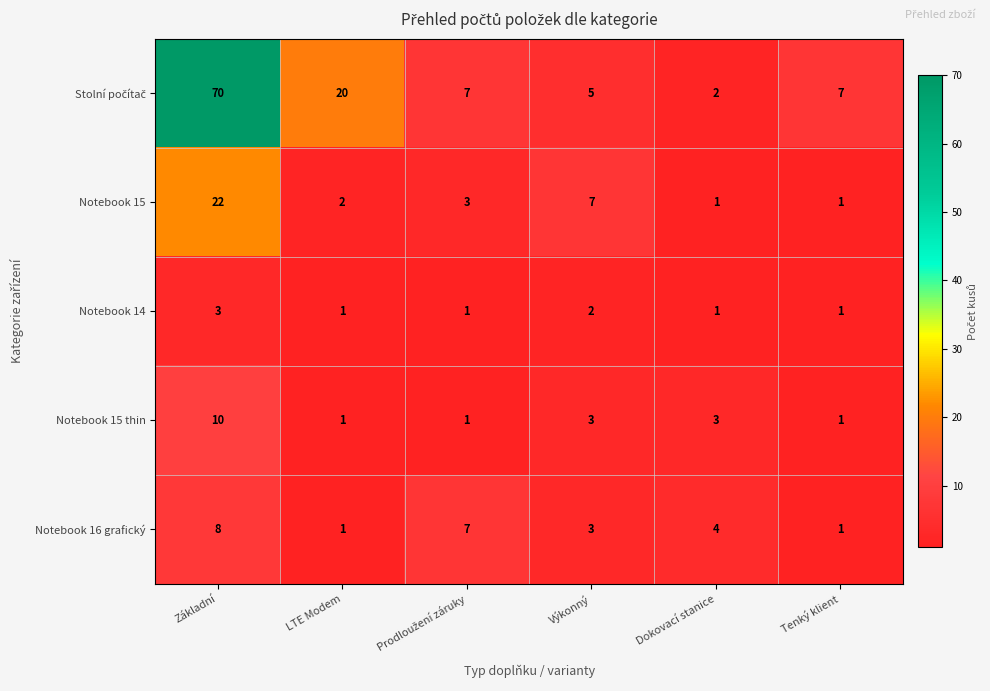

What is the greatest value displayed?

70